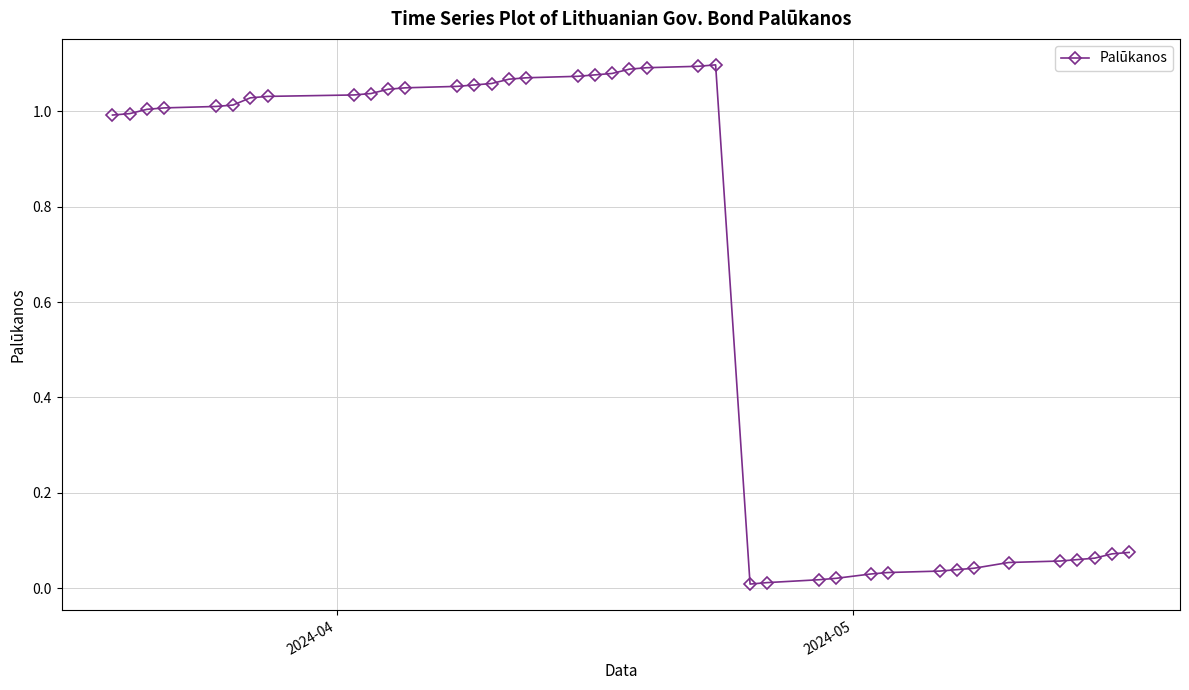

What is the sum of all values?

25.8